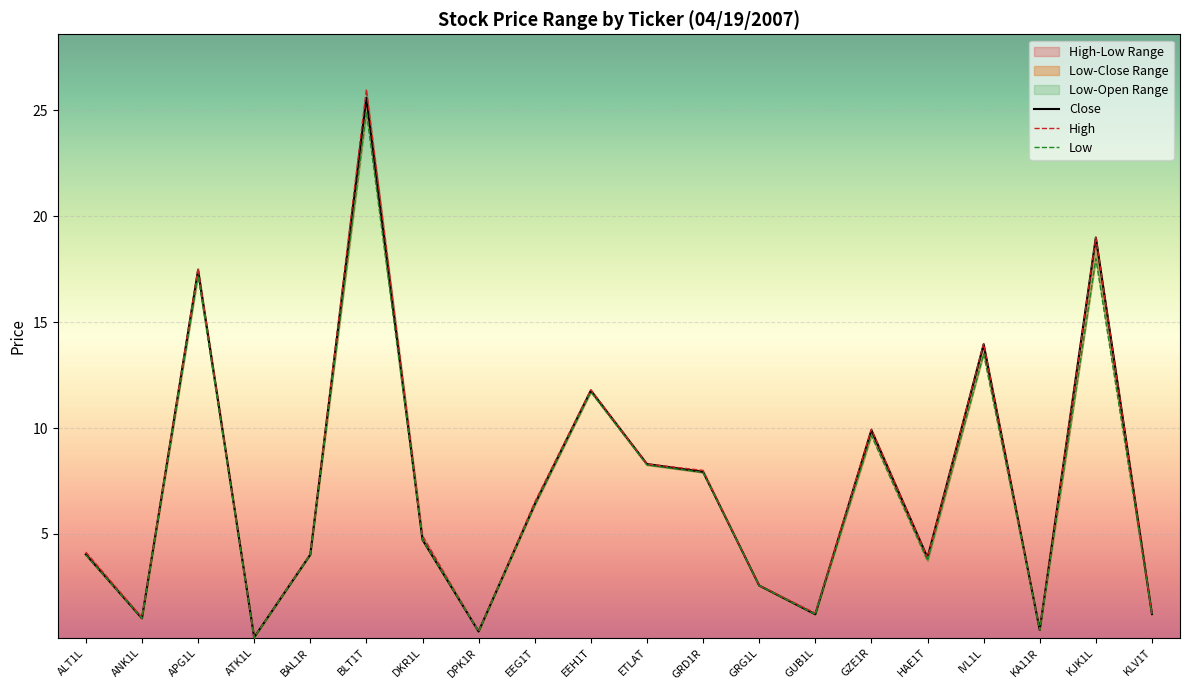

What is the label of the 12th point from the right?

EEG1T